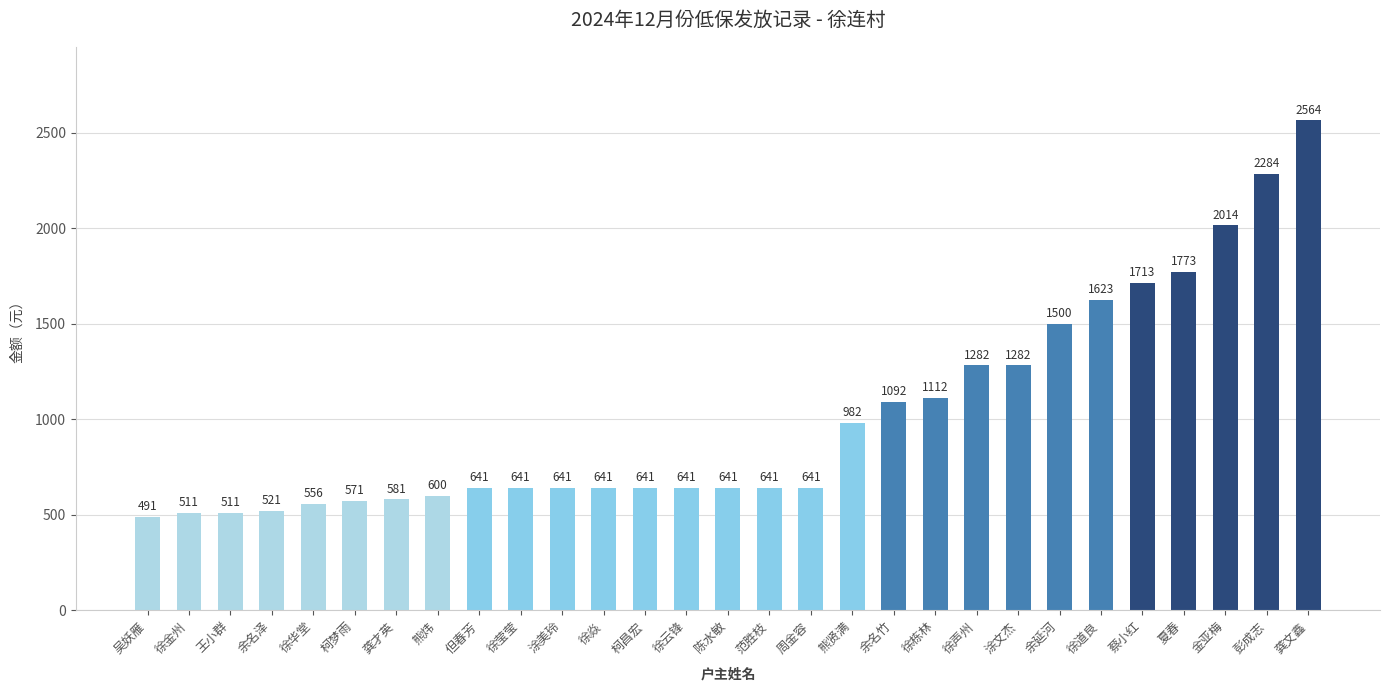

Does the chart contain any negative values?

No